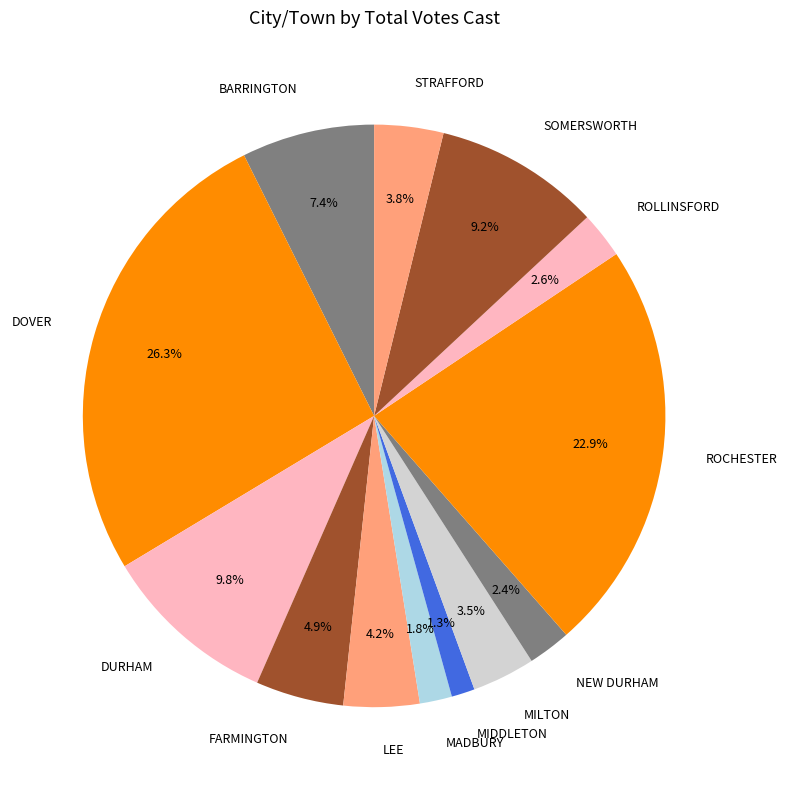

Count the number of slices in the pie.

13